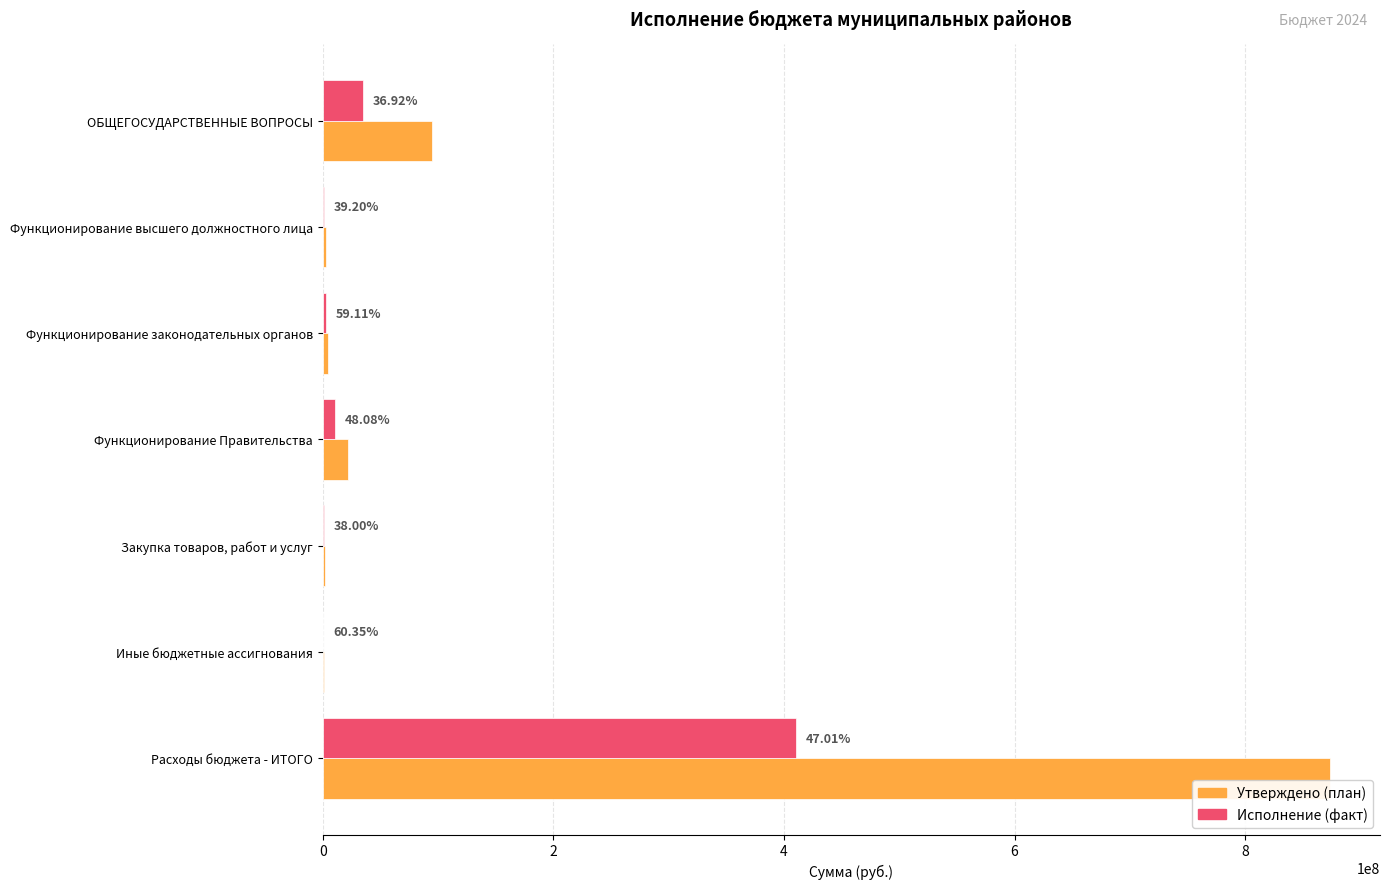

What is the value of the Утверждено bar at the 6th from the left?

766000.0